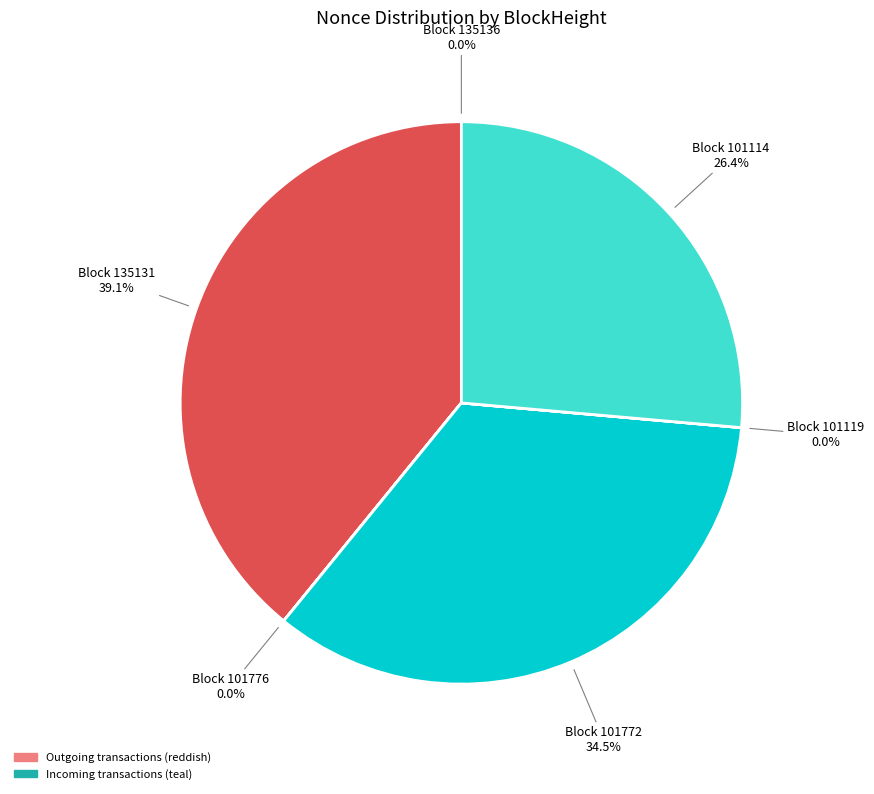

Which category has the biggest portion of the pie?

Block 135131